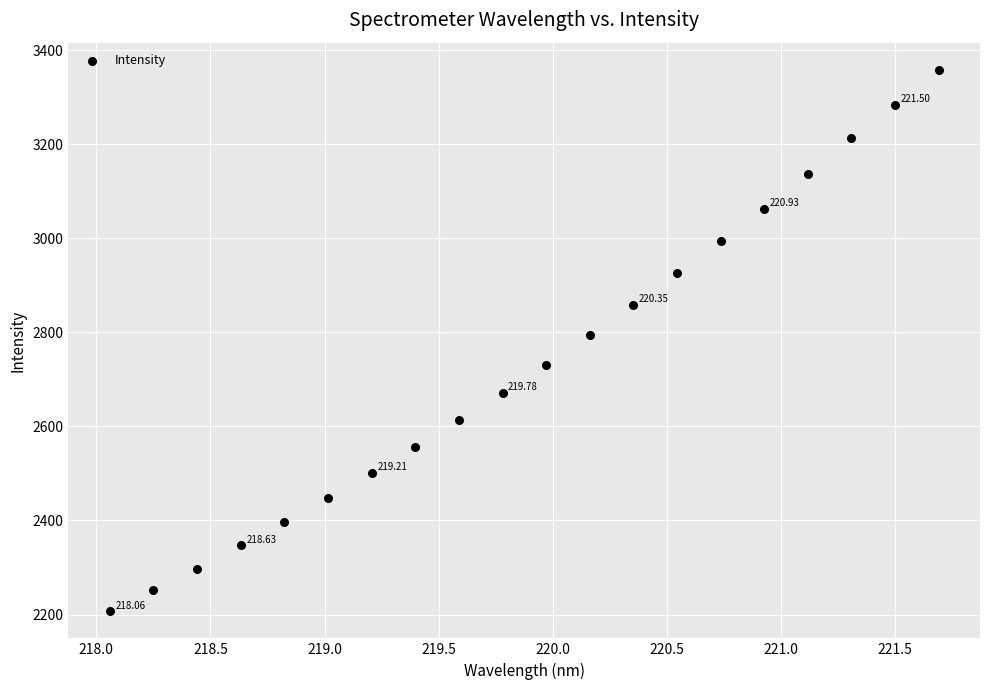

What is the range of Y values (max minus min)?

1152.0